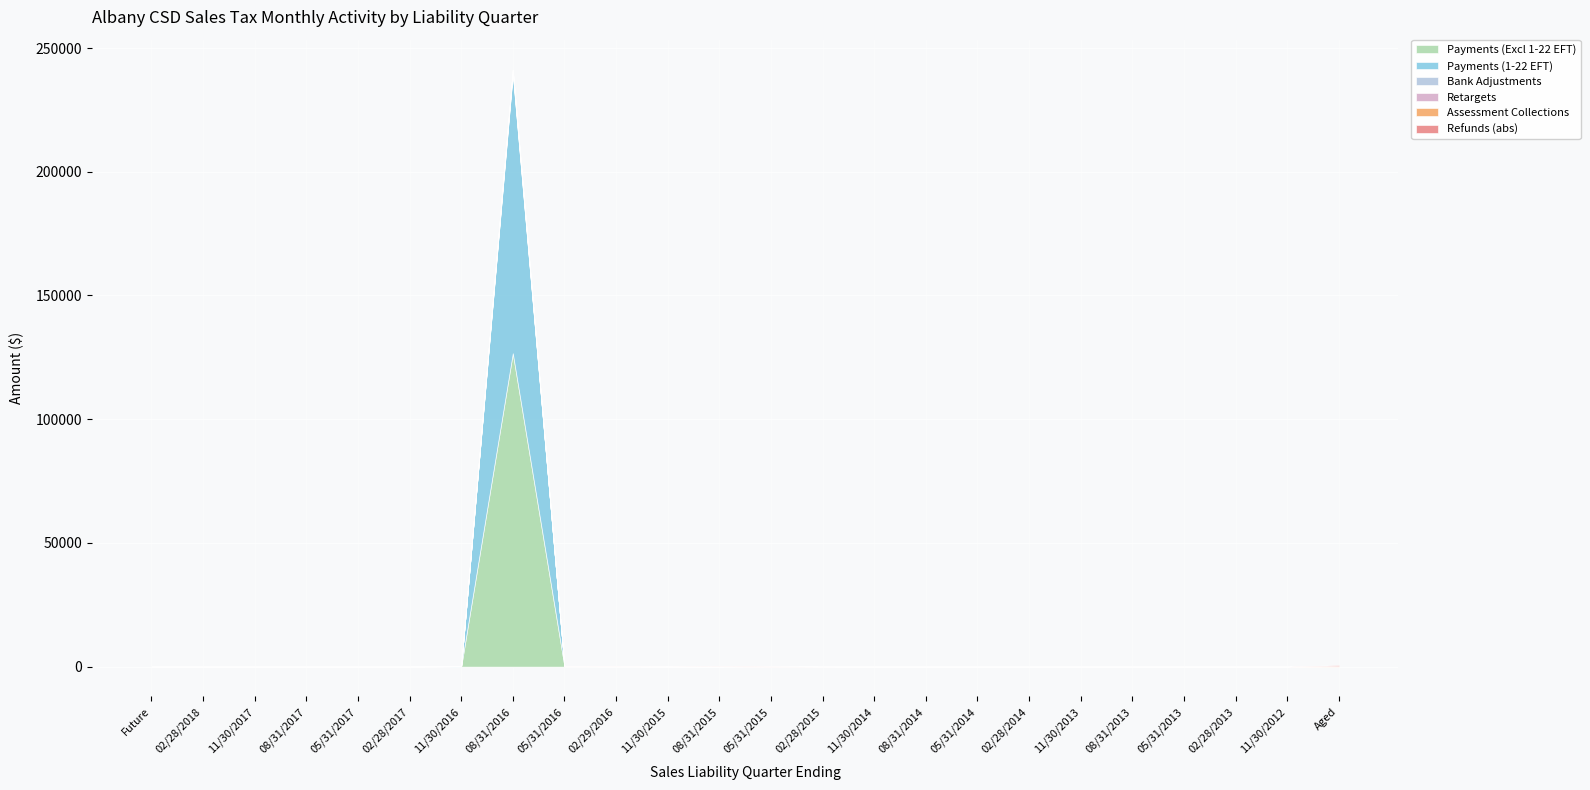

How many data points does each series have?

24